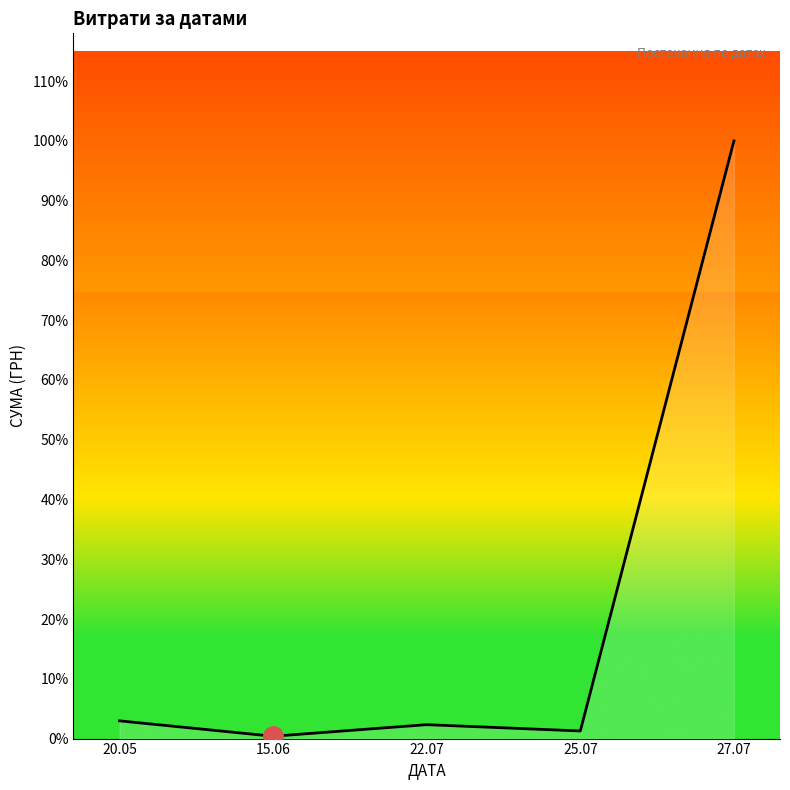

Reading left to right, transcribe all the data shown in this chart.

20.05=2789.0	15.06=367.2	22.07=2188.9	25.07=1196.0	27.07=93957.0